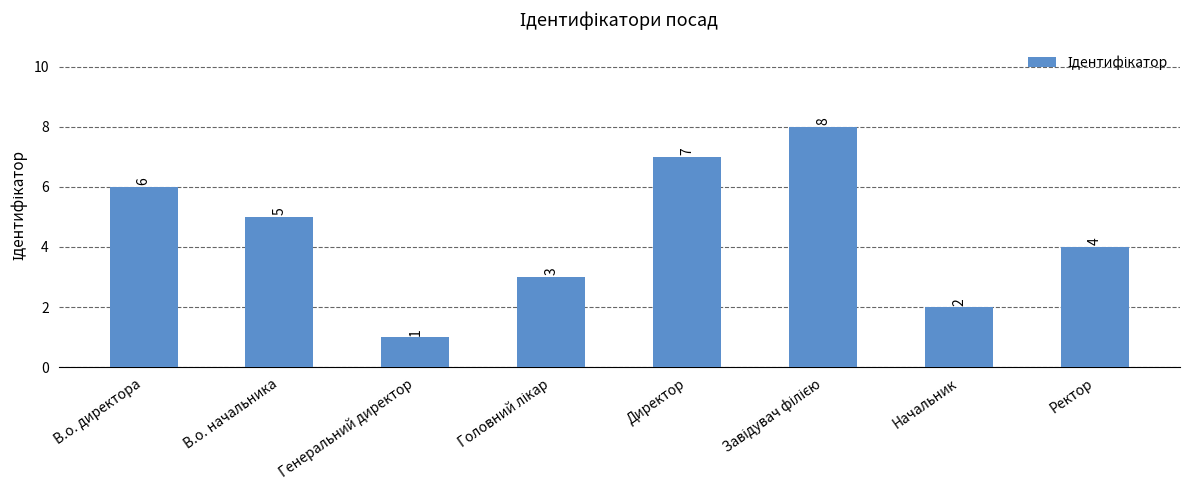

What is the difference between the maximum and second lowest values?

6